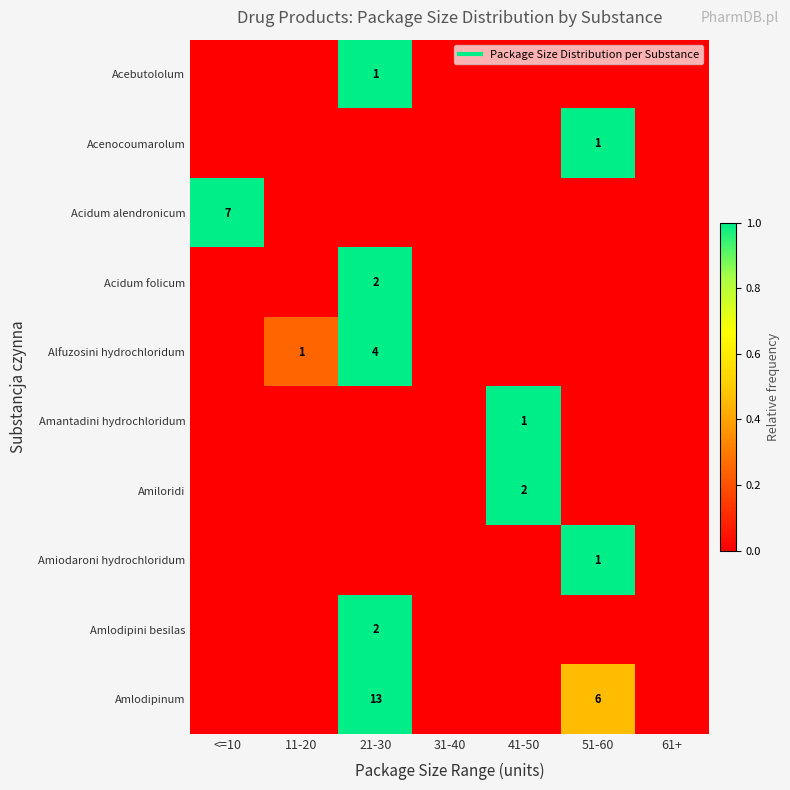

Is the value of Alfuzosini hydrochloridum at 21-30 greater than the value of Amiodaroni hydrochloridum at <=10?

Yes